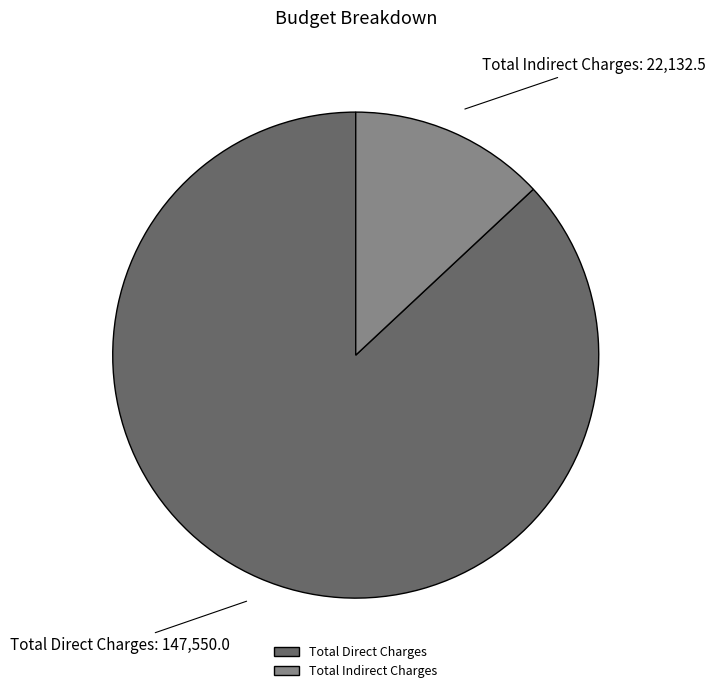

Which has a higher value, Total Indirect Charges or Total Direct Charges?

Total Direct Charges